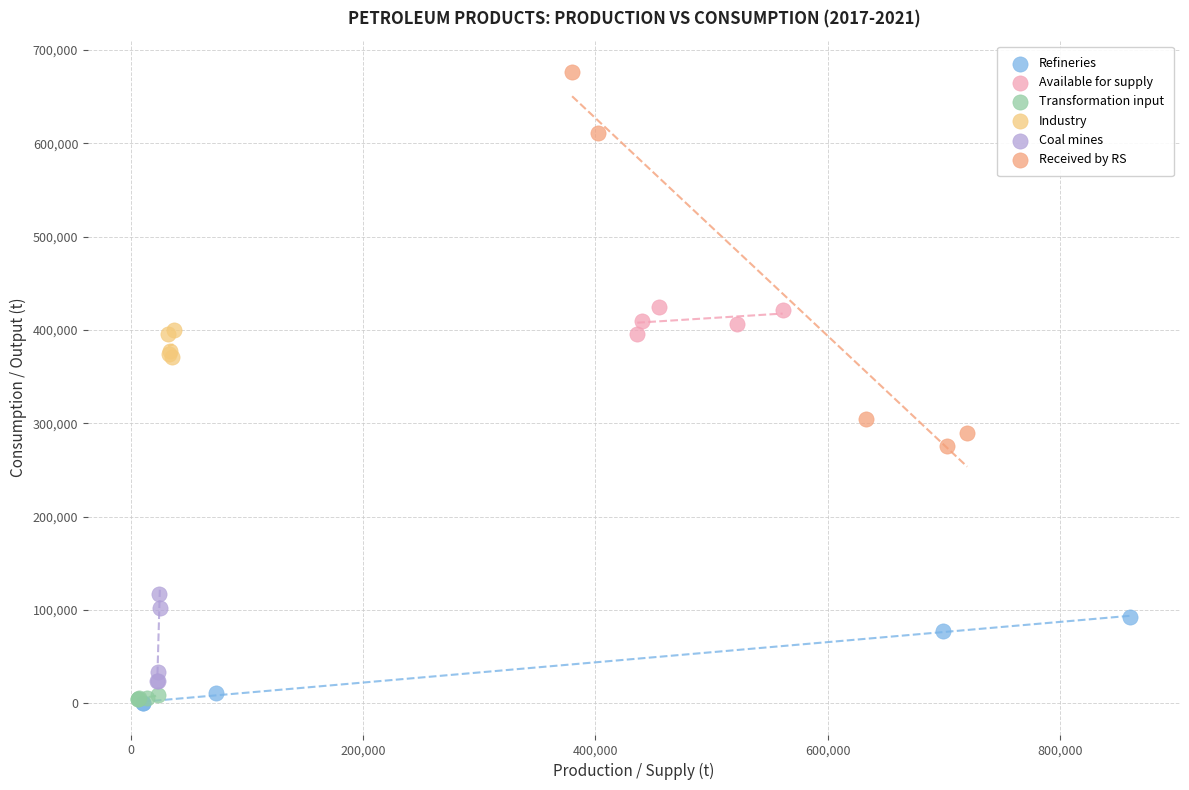

Which series has the widest spread of Y values?

Received by RS